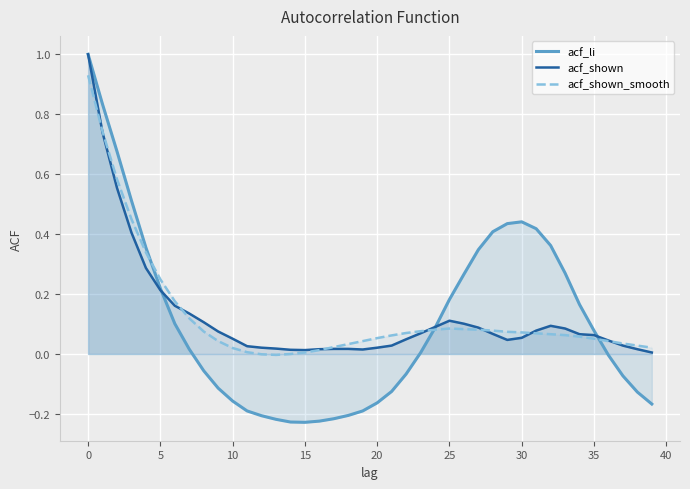

Which series has the largest total across all categories?

acf_shown_smooth